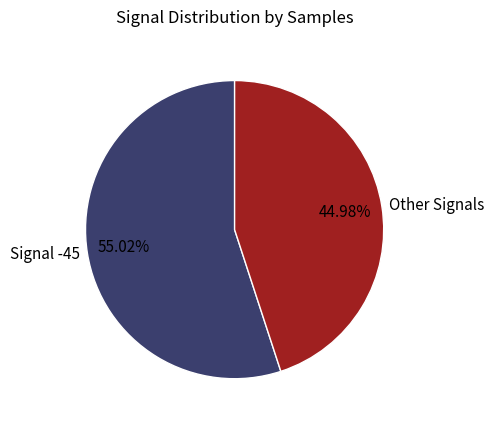

Rank the categories by value from lowest to highest.

Other Signals, Signal -45